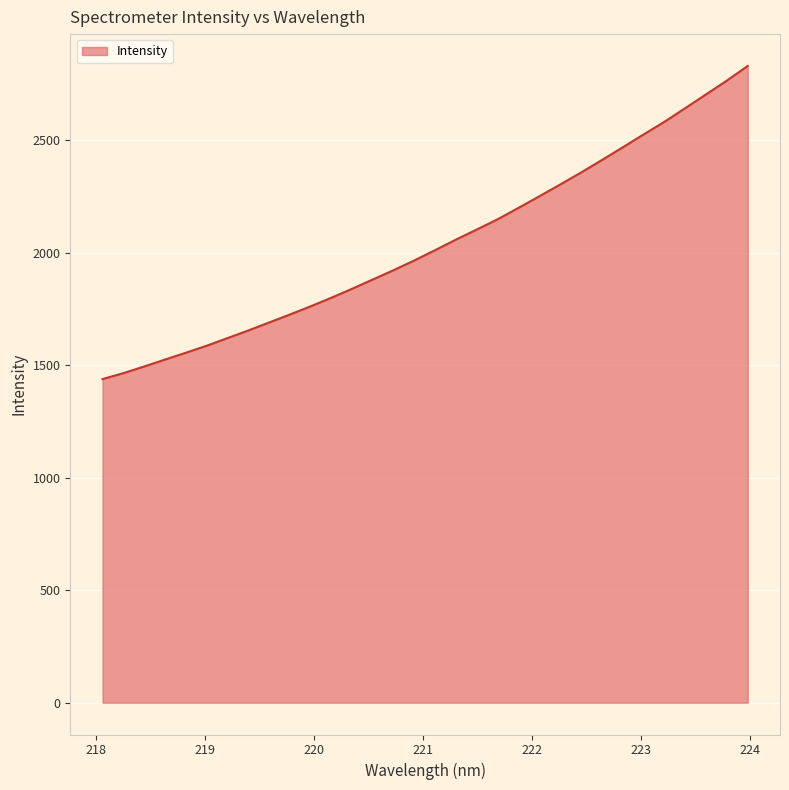

What is the minimum value shown in the chart?

1438.5